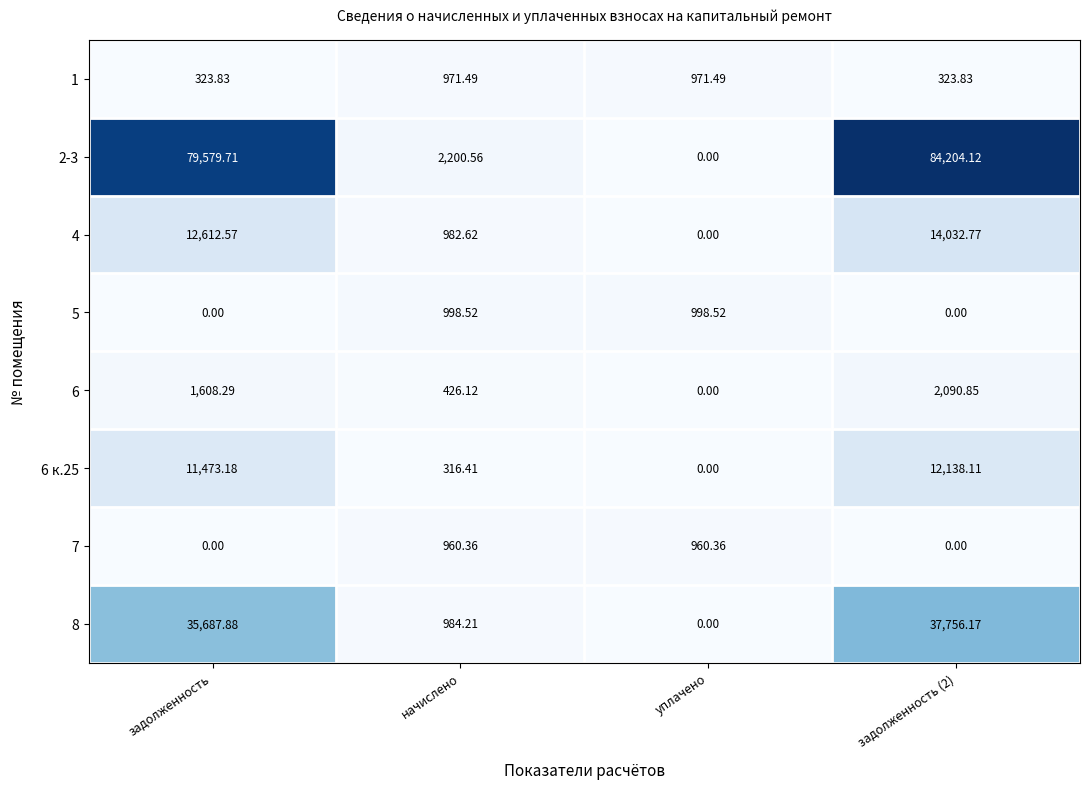

Is the value of 6 к.25 at задолженность (2) greater than the value of 8 at задолженность (2)?

No